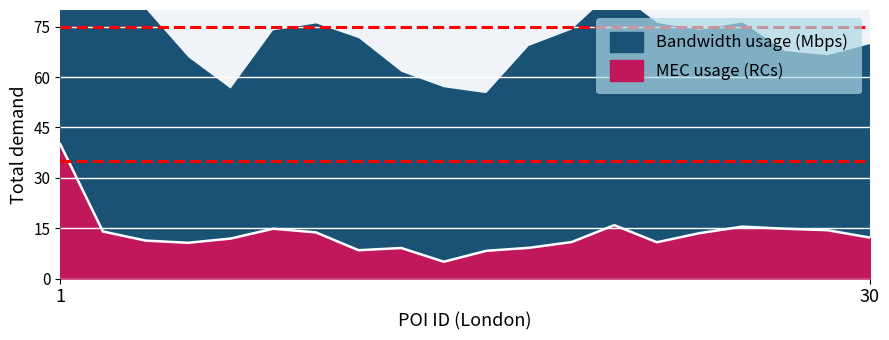

What is the maximum value for MEC usage (RCs)?

40.0